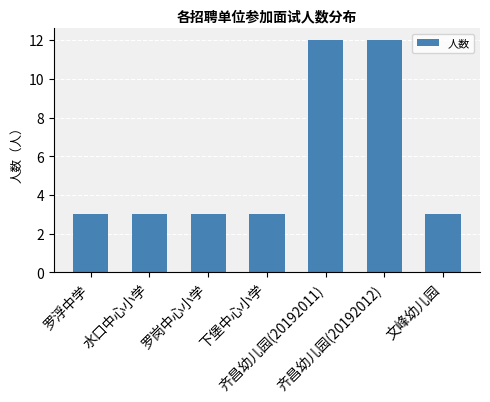

What is the sum of all values?

39